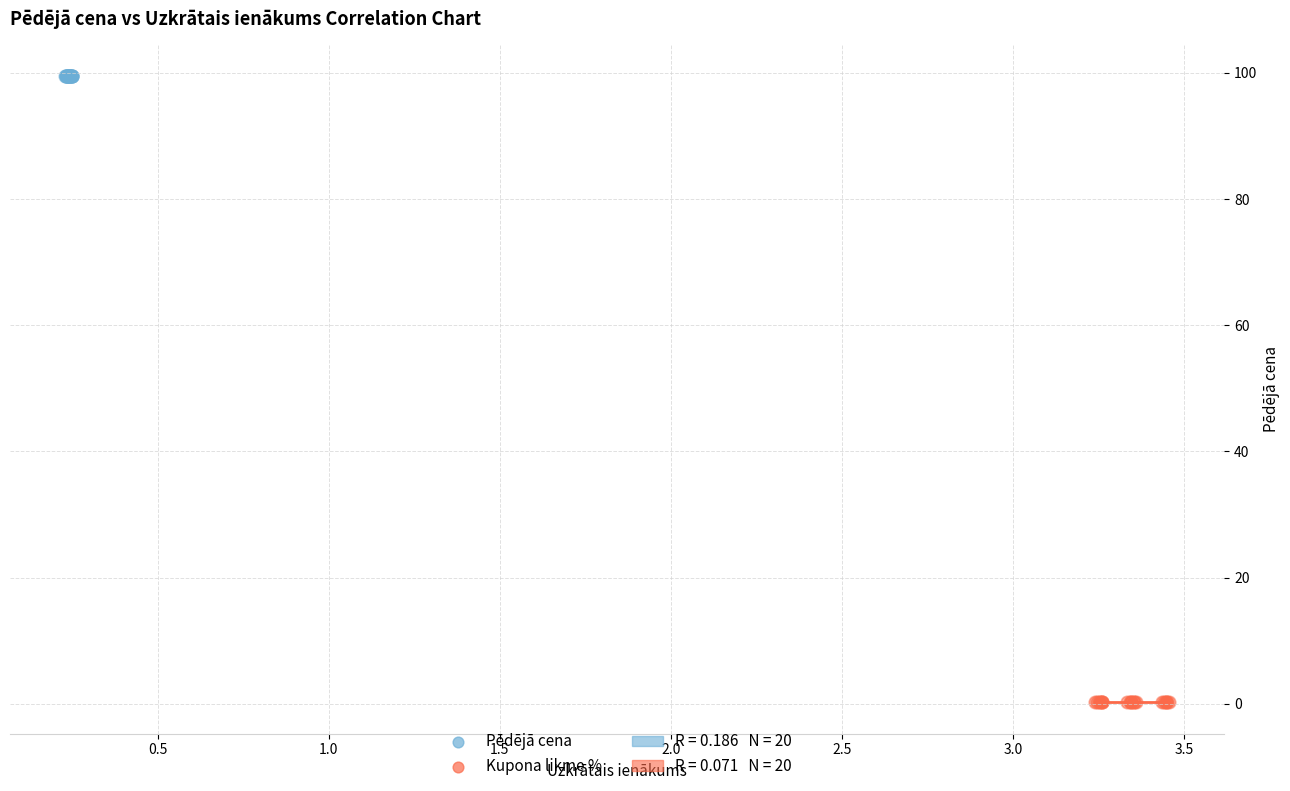

Which series contains the lowest Y value?

Kupona likme %